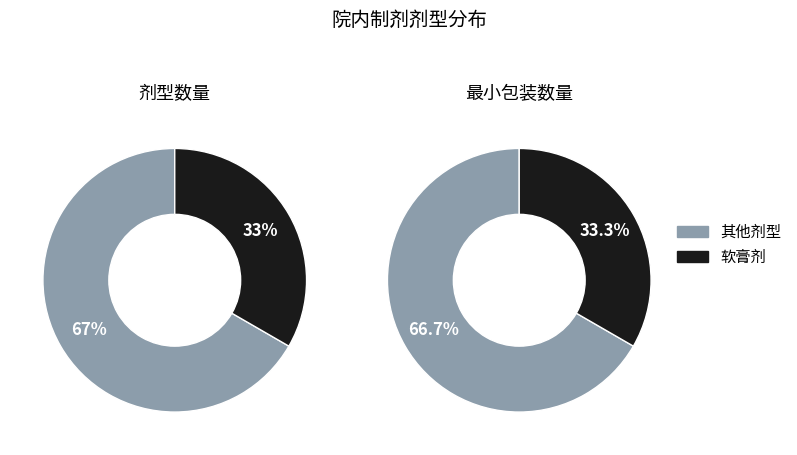

Is it true that 软膏剂 is 18% of the pie?

False